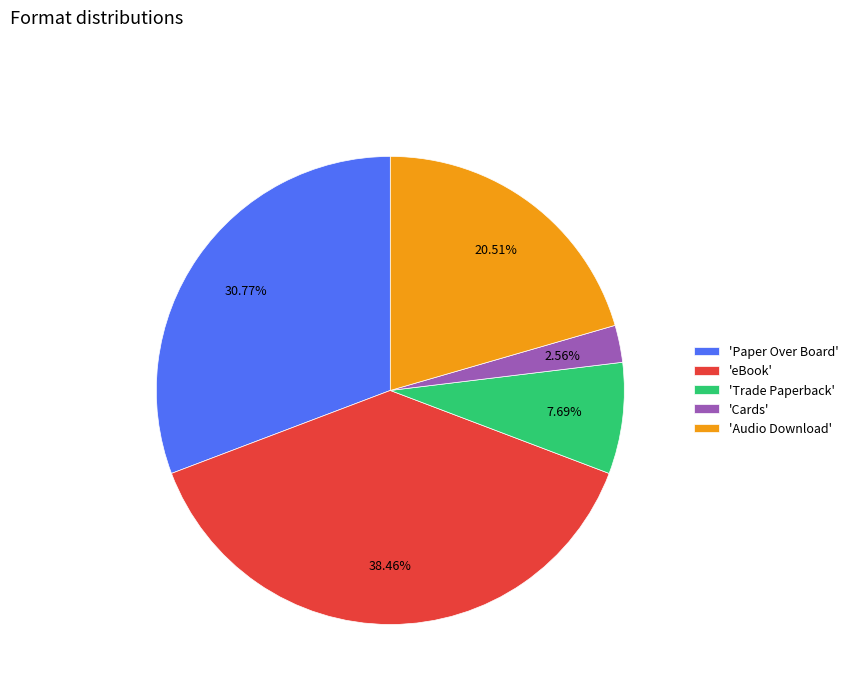

What is the smallest slice in the pie chart?

'Cards'